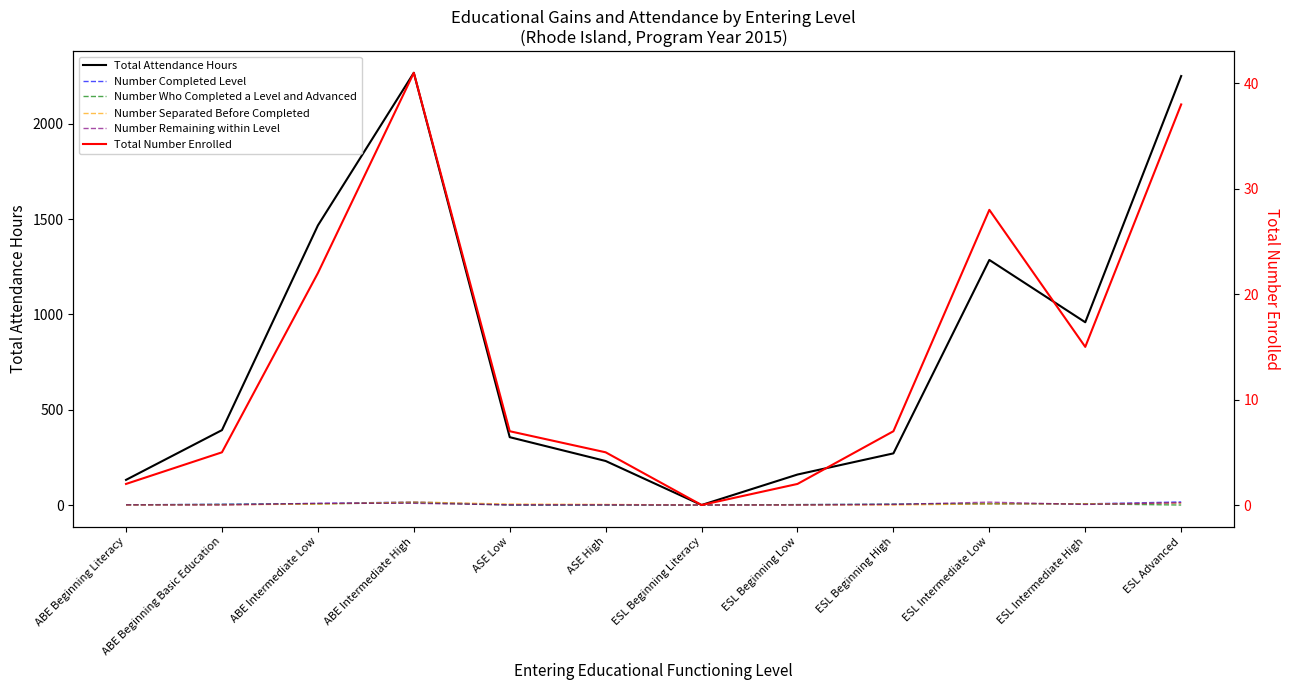

Reading left to right, extract all data points from this chart.

Total Attendance Hours: ABE Beginning Literacy=132	ABE Beginning Basic Education=393	ABE Intermediate Low=1467	ABE Intermediate High=2268	ASE Low=356	ASE High=231	ESL Beginning Literacy=0	ESL Beginning Low=160	ESL Beginning High=271	ESL Intermediate Low=1286	ESL Intermediate High=959	ESL Advanced=2251
Number Completed Level: ABE Beginning Literacy=1	ABE Beginning Basic Education=4	ABE Intermediate Low=8	ABE Intermediate High=16	ASE Low=1	ASE High=1	ESL Beginning Literacy=0	ESL Beginning Low=2	ESL Beginning High=4	ESL Intermediate Low=7	ESL Intermediate High=6	ESL Advanced=16
Number Who Completed a Level and Advanced: ABE Beginning Literacy=1	ABE Beginning Basic Education=3	ABE Intermediate Low=6	ABE Intermediate High=12	ASE Low=0	ASE High=0	ESL Beginning Literacy=0	ESL Beginning Low=2	ESL Beginning High=4	ESL Intermediate Low=7	ESL Intermediate High=6	ESL Advanced=0
Number Separated Before Completed: ABE Beginning Literacy=0	ABE Beginning Basic Education=1	ABE Intermediate Low=5	ABE Intermediate High=16	ASE Low=5	ASE High=3	ESL Beginning Literacy=0	ESL Beginning Low=0	ESL Beginning High=0	ESL Intermediate Low=6	ESL Intermediate High=6	ESL Advanced=10
Number Remaining within Level: ABE Beginning Literacy=1	ABE Beginning Basic Education=0	ABE Intermediate Low=9	ABE Intermediate High=9	ASE Low=1	ASE High=1	ESL Beginning Literacy=0	ESL Beginning Low=0	ESL Beginning High=3	ESL Intermediate Low=15	ESL Intermediate High=3	ESL Advanced=12
Total Number Enrolled: ABE Beginning Literacy=2	ABE Beginning Basic Education=5	ABE Intermediate Low=22	ABE Intermediate High=41	ASE Low=7	ASE High=5	ESL Beginning Literacy=0	ESL Beginning Low=2	ESL Beginning High=7	ESL Intermediate Low=28	ESL Intermediate High=15	ESL Advanced=38